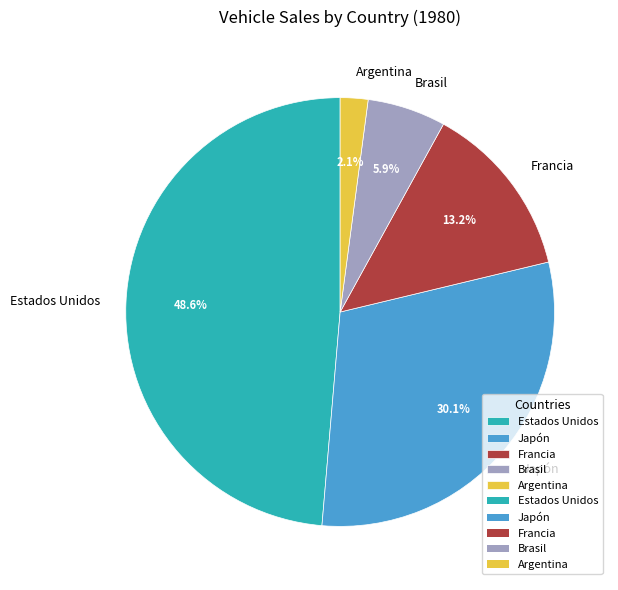

Is it true that Francia is 13% of the pie?

True